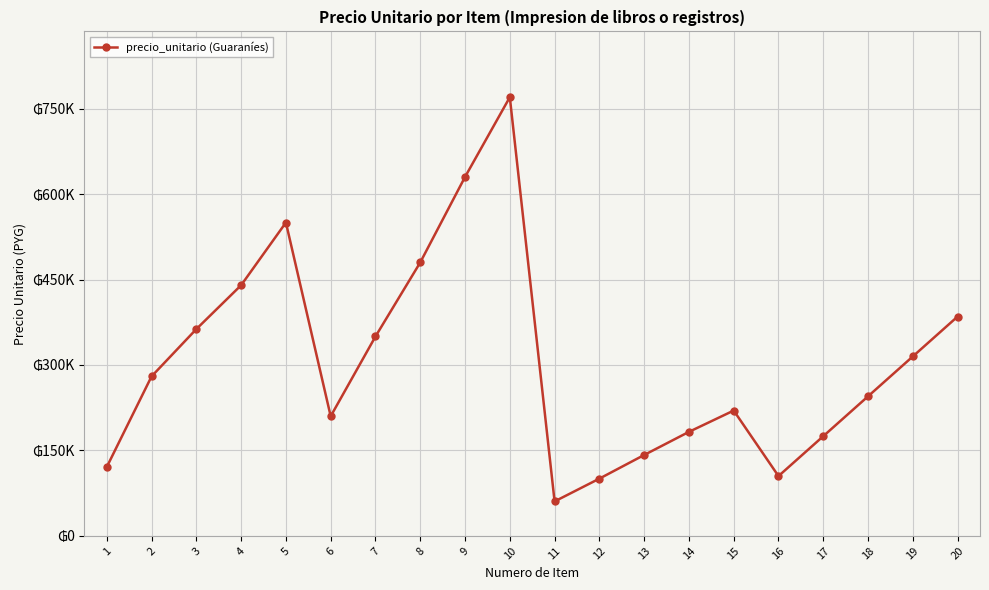

How many points are lower than both their immediate neighbors (excluding endpoints)?

3